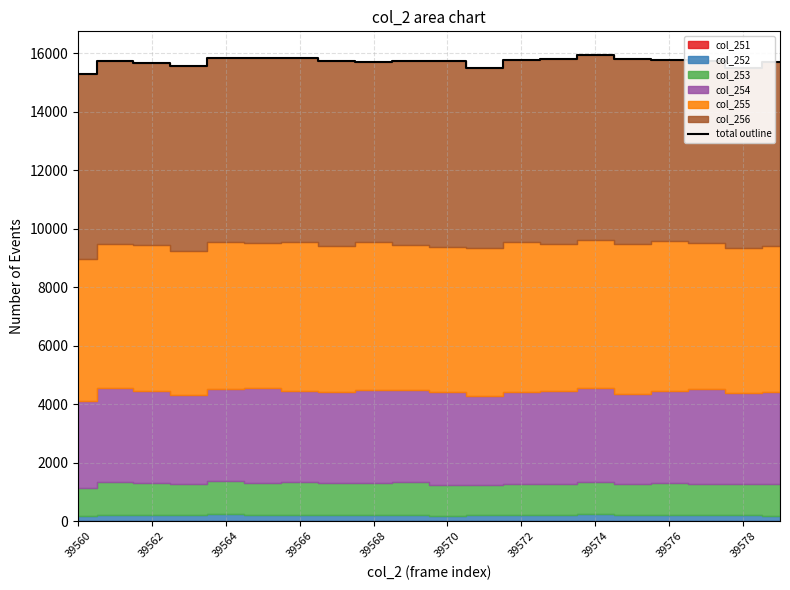

What is the value of the 2nd point from the left?

15748